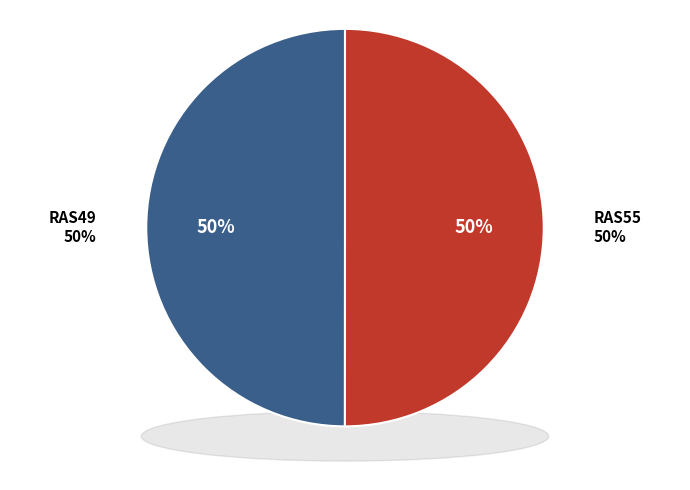

How much of the chart is everything except RAS55?

50.0%